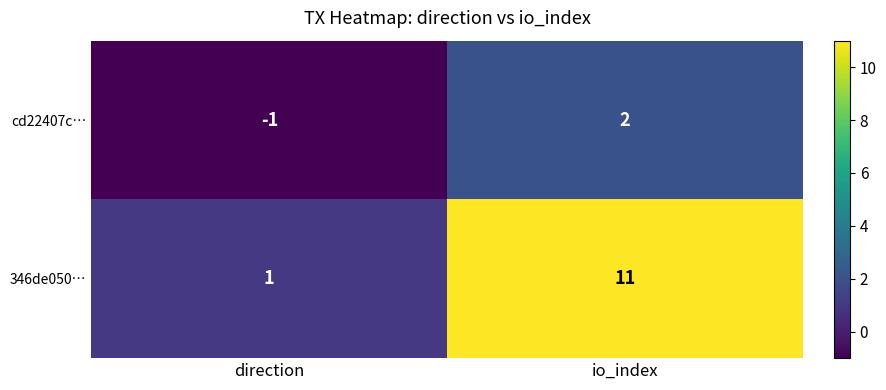

Reading left to right, list all the values displayed in this chart.

cd22407c…: direction=-1	io_index=2
346de050…: direction=1	io_index=11